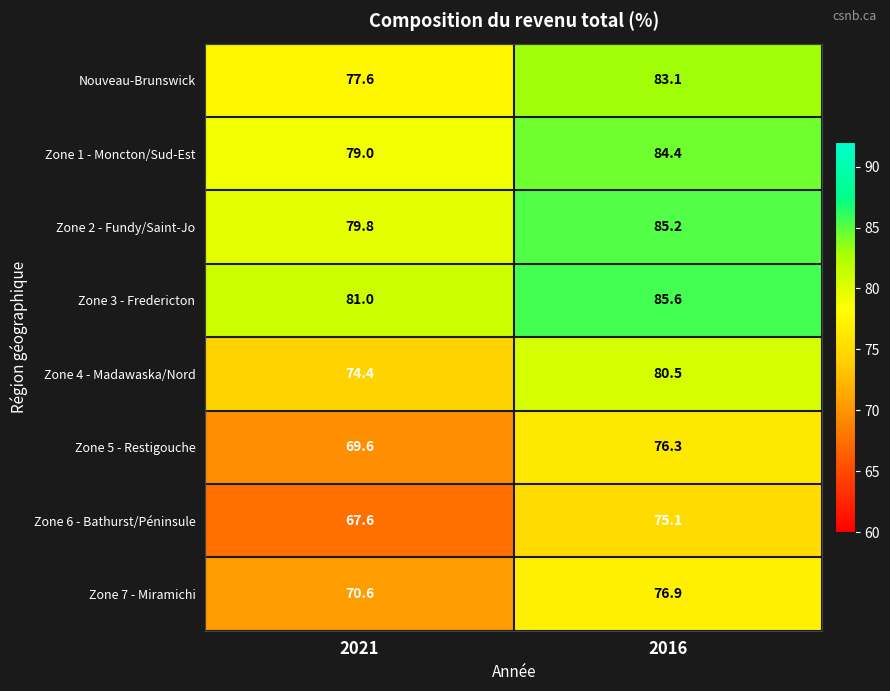

What is the maximum value shown in the chart?

85.6